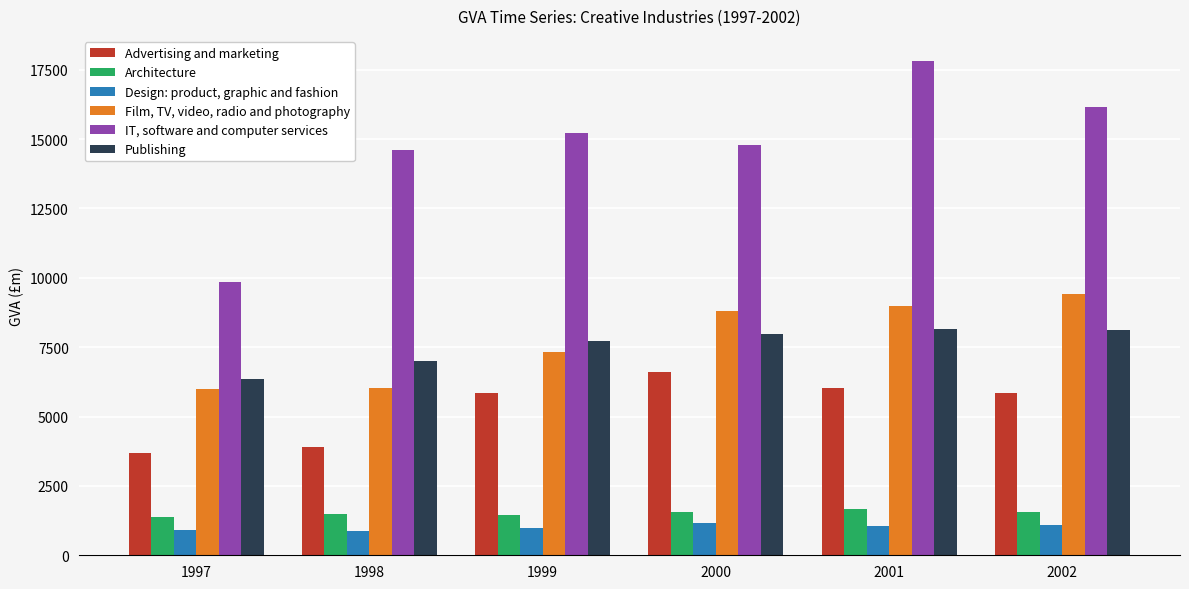

Count the number of categories in the chart.

6